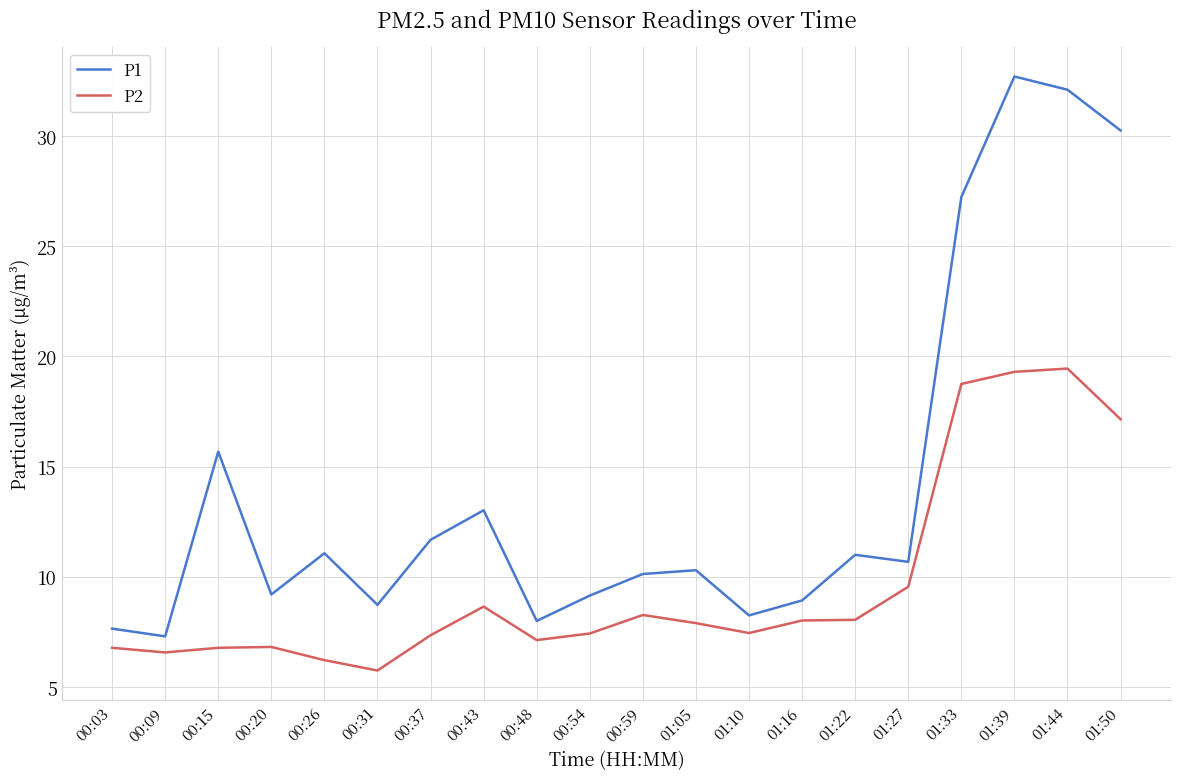

Read the P1 value at 00:09.

7.3